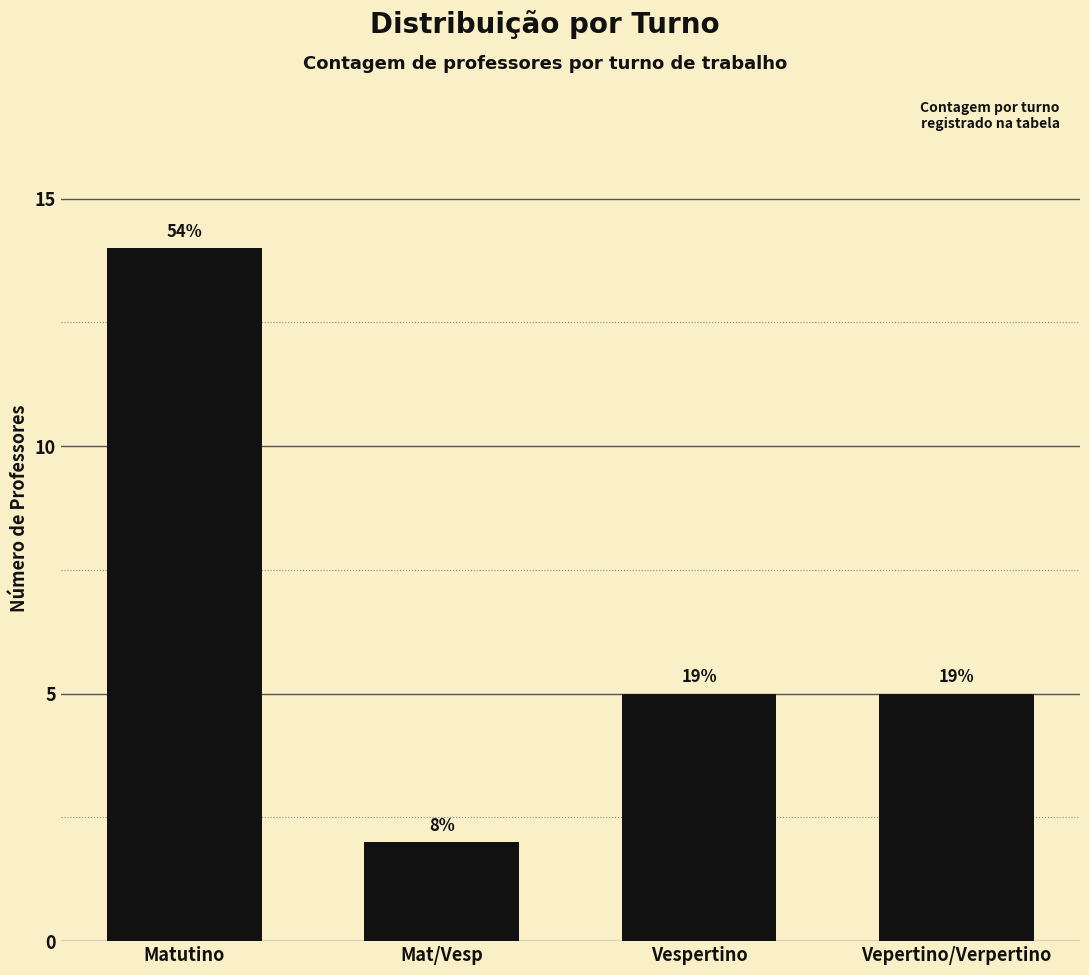

Does the chart contain any negative values?

No